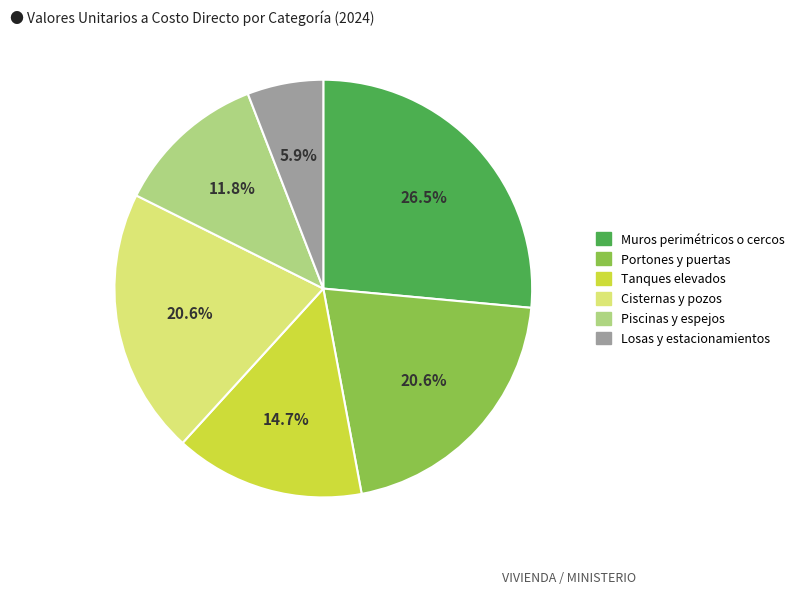

Which slice is the smallest?

Losas y estacionamientos